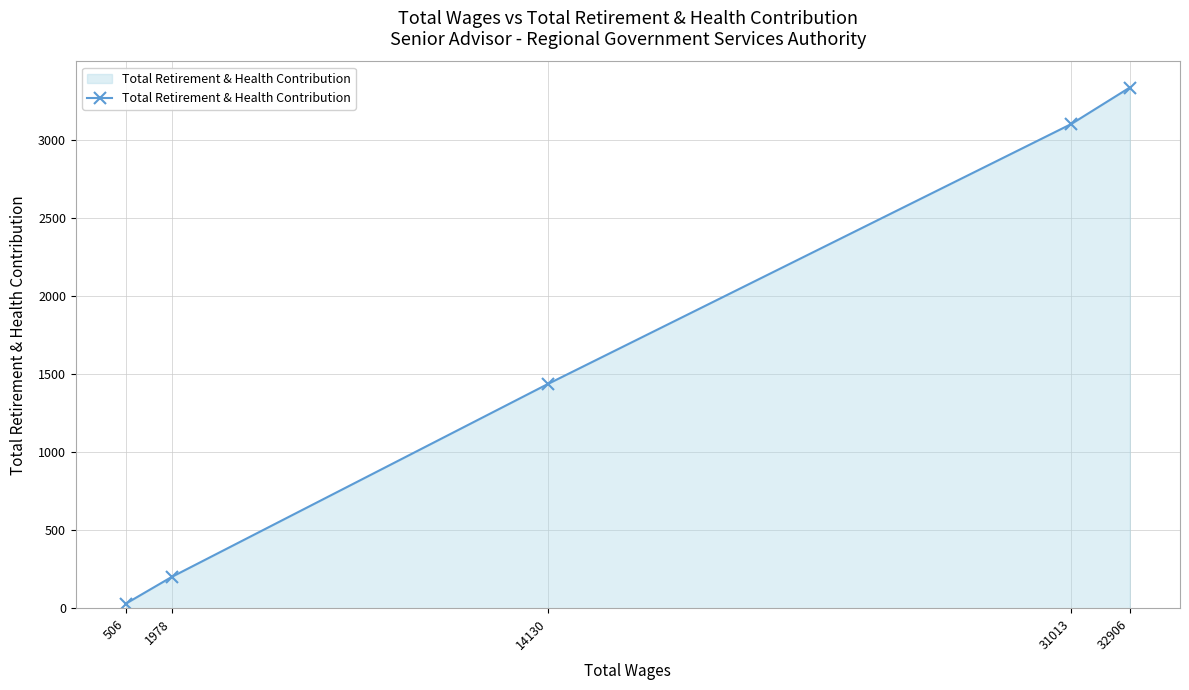

Which category has the highest value across all series?

32906